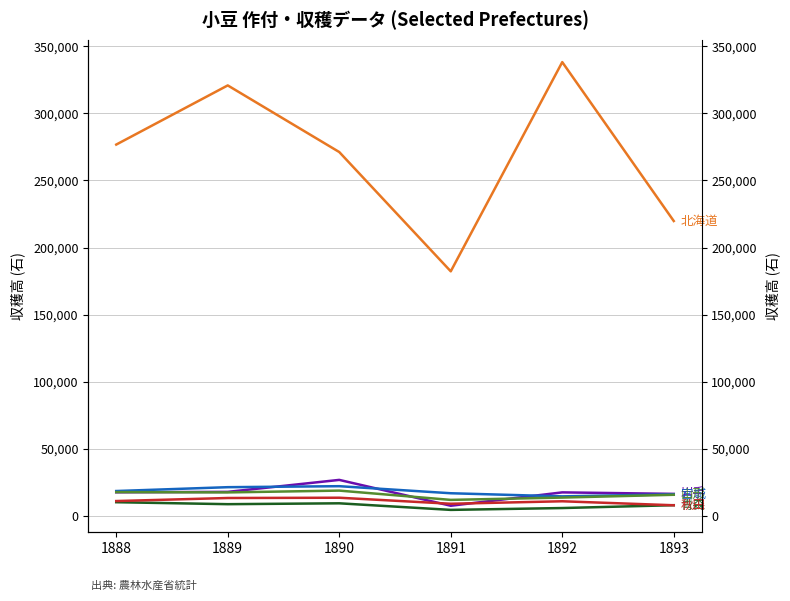

The value of 岩手 at 1891 is 7840. True or false?

True